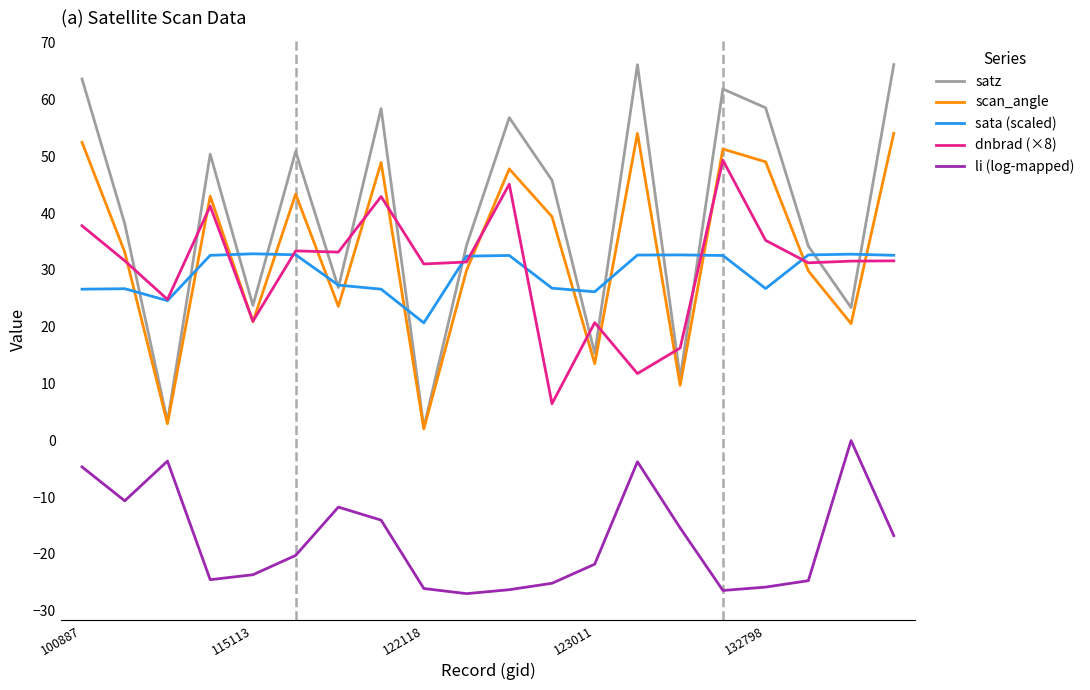

Rank the series by their maximum value, from highest to lowest.

satz, scan_angle, dnbrad (×8), sata (scaled), li (log-mapped)